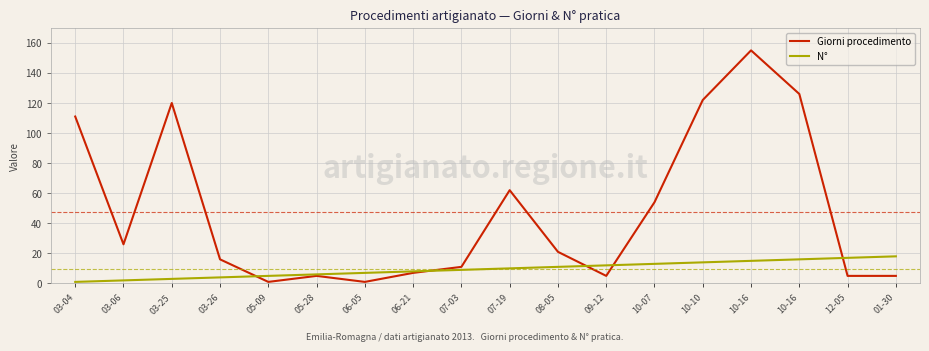

How many lines are shown in the chart?

2